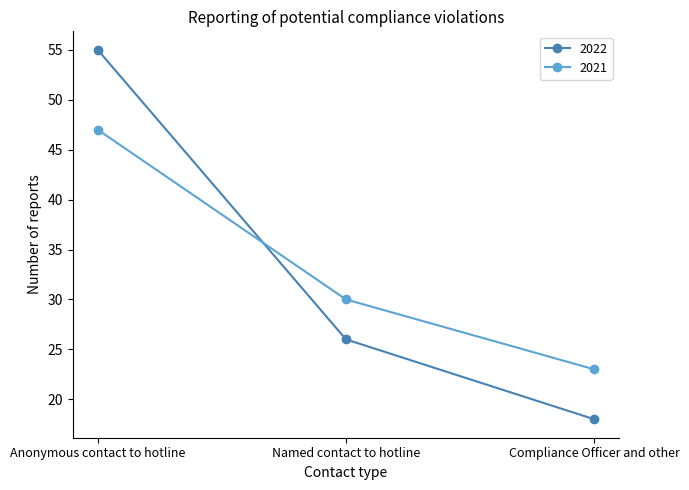

What value does the 2021 series have at Anonymous contact to hotline, to the nearest 5?

45